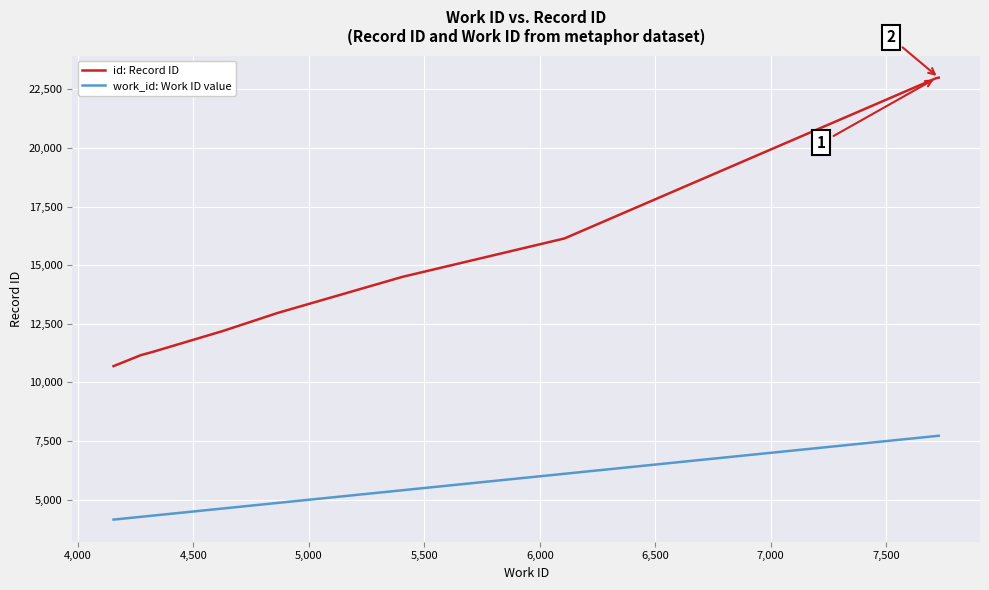

Is this an area chart (filled region under the line)?

No